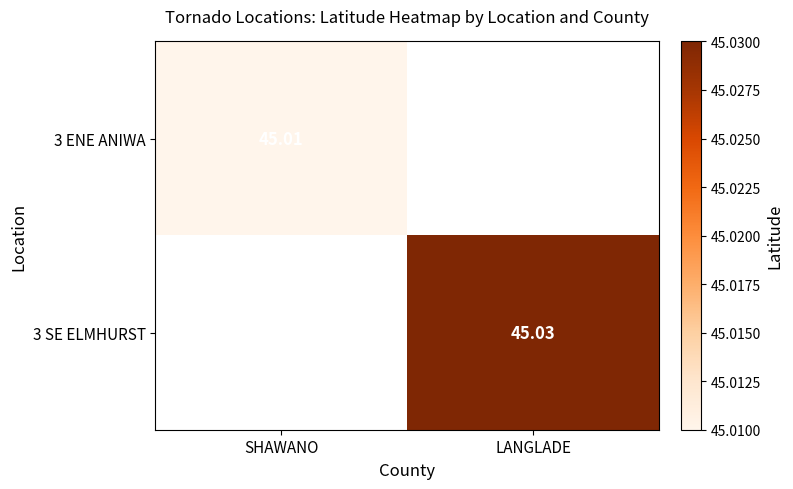

What is the sum of the 3 ENE ANIWA values at SHAWANO and LANGLADE?

45.0